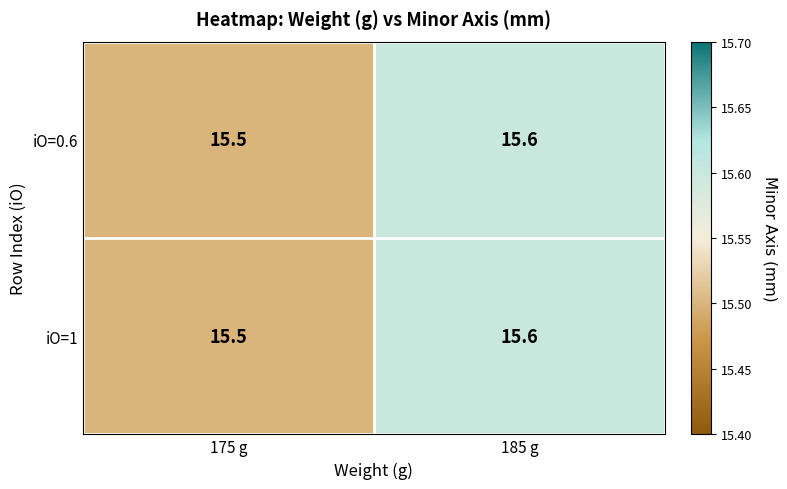

Read the iO=0.6 value at 175 g.

15.5